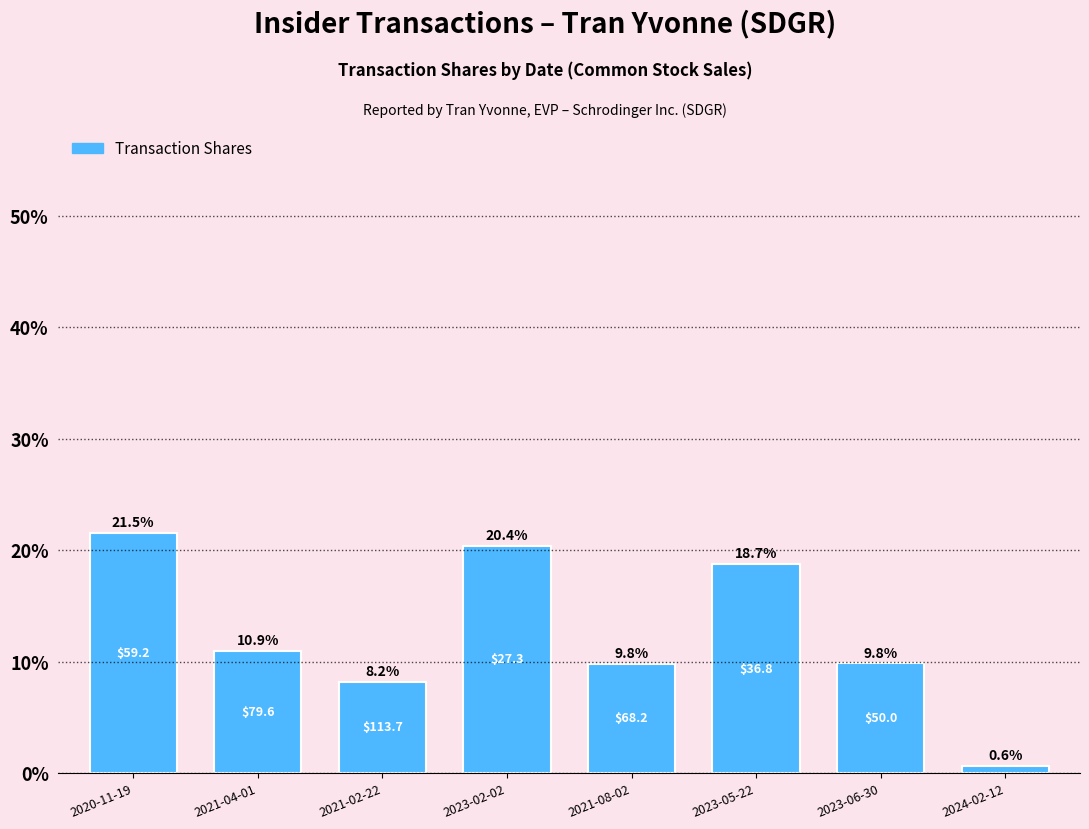

What is the difference between the maximum and minimum values?

20.9